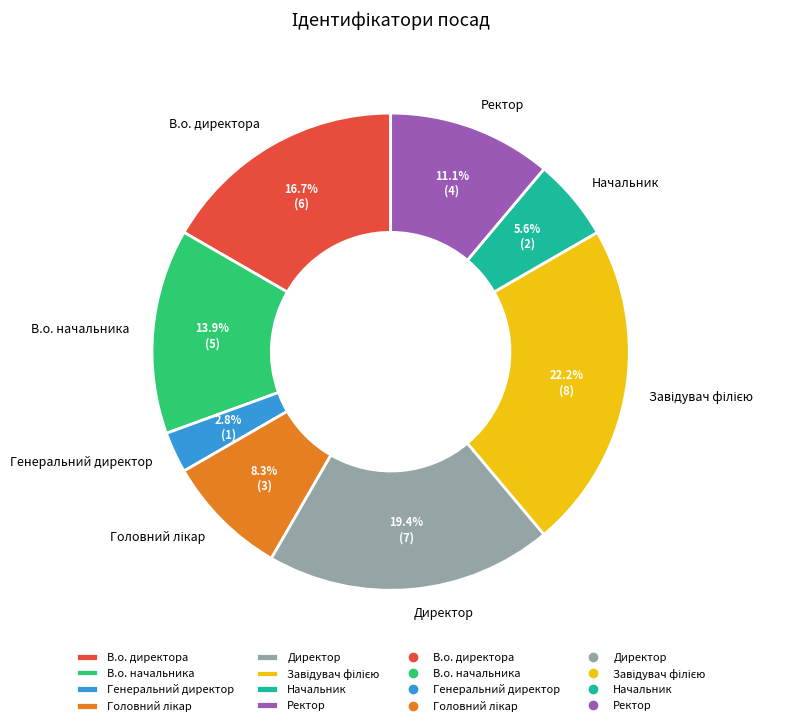

What percentage is NOT represented by Ректор?

88.9%